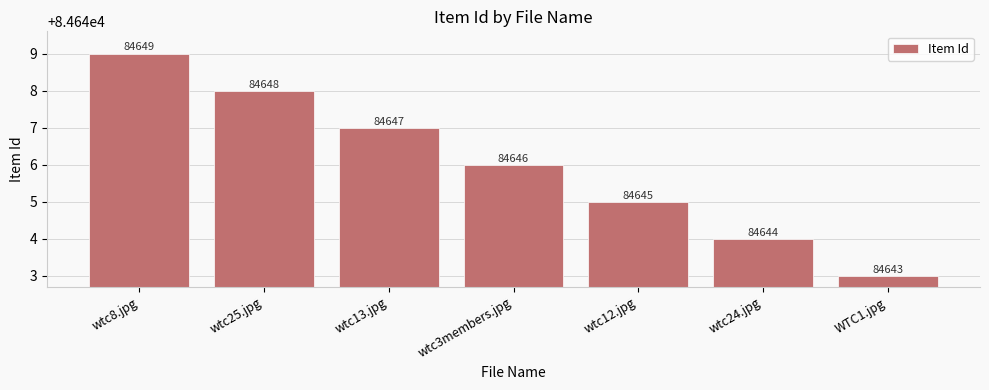

Count the number of data series in this chart.

1